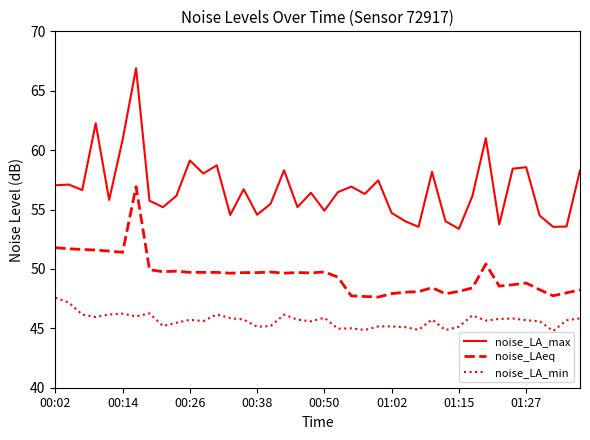

At how many categories does at least one series exceed 48?

40